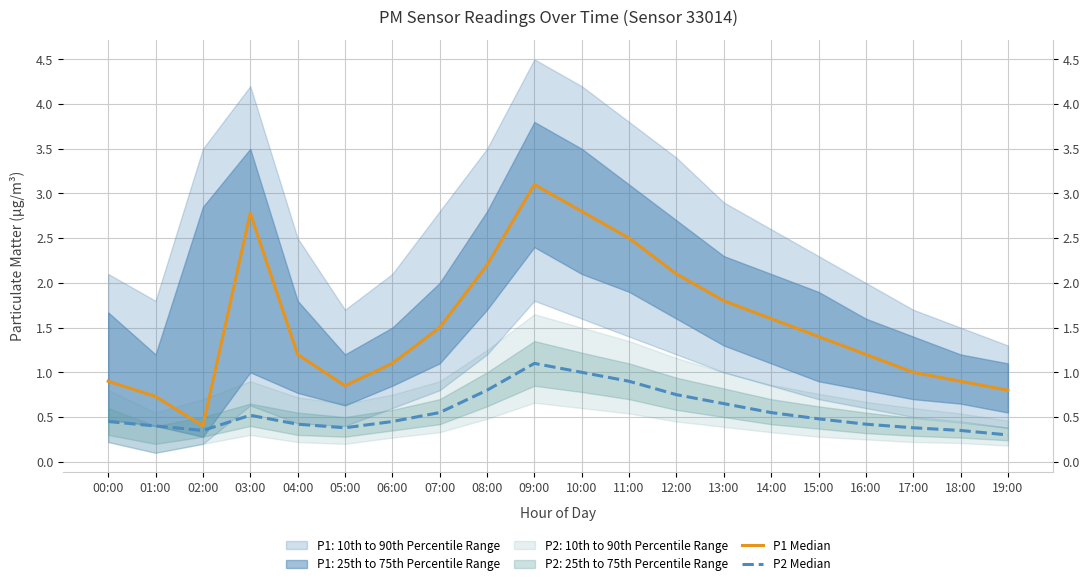

True or false: P2 Median has more than 1 interior local peaks.

True